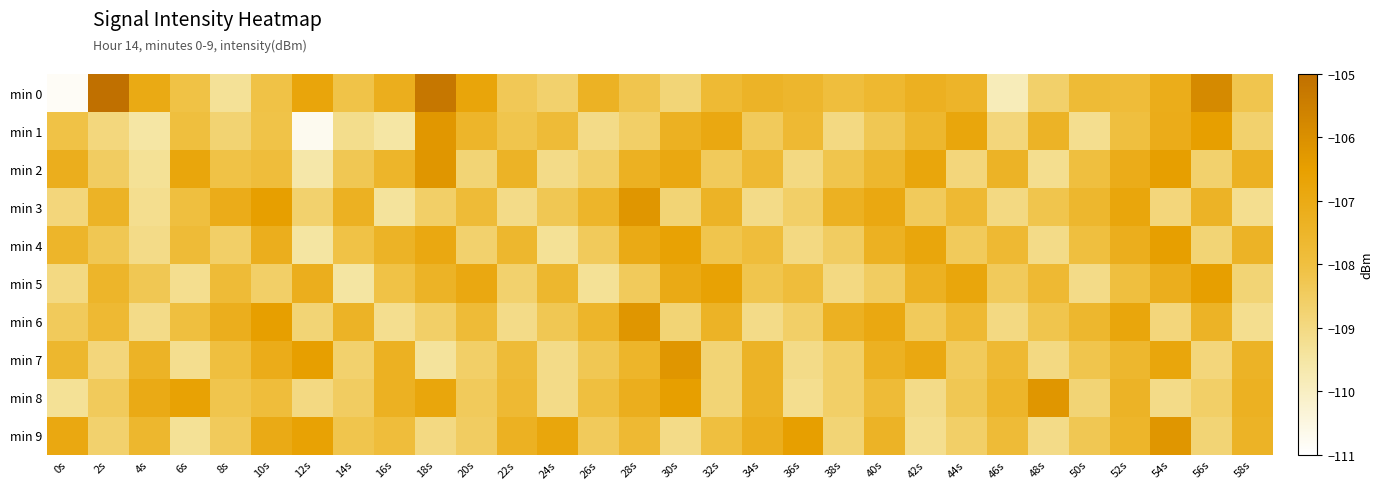

Reading left to right, transcribe all the data shown in this chart.

min 0: 0s=-110.8	2s=-105.0	4s=-107.0	6s=-108.1	8s=-109.3	10s=-108.1	12s=-106.8	14s=-108.1	16s=-107.2	18s=-105.2	20s=-106.8	22s=-108.3	24s=-108.7	26s=-107.4	28s=-108.2	30s=-108.8	32s=-107.7	34s=-107.4	36s=-107.6	38s=-107.9	40s=-107.6	42s=-107.3	44s=-107.5	46s=-109.9	48s=-108.7	50s=-107.8	52s=-107.9	54s=-107.1	56s=-105.8	58s=-108.2
min 1: 0s=-108.1	2s=-108.9	4s=-109.5	6s=-108.0	8s=-108.8	10s=-108.1	12s=-110.7	14s=-109.2	16s=-109.5	18s=-106.2	20s=-107.5	22s=-108.2	24s=-107.8	26s=-109.1	28s=-108.6	30s=-107.3	32s=-106.9	34s=-108.4	36s=-107.7	38s=-109.0	40s=-108.3	42s=-107.6	44s=-106.8	46s=-108.9	48s=-107.4	50s=-109.2	52s=-108.0	54s=-107.1	56s=-106.5	58s=-108.7
min 2: 0s=-107.2	2s=-108.5	4s=-109.3	6s=-106.8	8s=-108.1	10s=-107.9	12s=-109.6	14s=-108.3	16s=-107.5	18s=-106.2	20s=-108.8	22s=-107.4	24s=-109.1	26s=-108.6	28s=-107.3	30s=-106.9	32s=-108.4	34s=-107.7	36s=-109.0	38s=-108.2	40s=-107.6	42s=-106.8	44s=-108.9	46s=-107.4	48s=-109.2	50s=-108.0	52s=-107.1	54s=-106.5	56s=-108.7	58s=-107.3
min 3: 0s=-108.9	2s=-107.4	4s=-109.2	6s=-108.0	8s=-107.1	10s=-106.5	12s=-108.7	14s=-107.3	16s=-109.4	18s=-108.6	20s=-107.8	22s=-109.1	24s=-108.3	26s=-107.5	28s=-106.2	30s=-108.8	32s=-107.4	34s=-109.1	36s=-108.6	38s=-107.3	40s=-106.9	42s=-108.4	44s=-107.7	46s=-109.0	48s=-108.2	50s=-107.6	52s=-106.8	54s=-108.9	56s=-107.4	58s=-109.2
min 4: 0s=-107.5	2s=-108.3	4s=-109.1	6s=-107.8	8s=-108.6	10s=-107.2	12s=-109.5	14s=-108.1	16s=-107.4	18s=-106.9	20s=-108.7	22s=-107.6	24s=-109.3	26s=-108.4	28s=-107.0	30s=-106.6	32s=-108.2	34s=-107.9	36s=-109.0	38s=-108.5	40s=-107.3	42s=-106.8	44s=-108.4	46s=-107.7	48s=-109.1	50s=-108.0	52s=-107.2	54s=-106.5	56s=-108.8	58s=-107.4
min 5: 0s=-109.0	2s=-107.5	4s=-108.3	6s=-109.2	8s=-107.8	10s=-108.6	12s=-107.2	14s=-109.5	16s=-108.1	18s=-107.4	20s=-106.9	22s=-108.7	24s=-107.6	26s=-109.3	28s=-108.4	30s=-107.0	32s=-106.6	34s=-108.2	36s=-107.9	38s=-109.0	40s=-108.5	42s=-107.3	44s=-106.8	46s=-108.4	48s=-107.7	50s=-109.1	52s=-108.0	54s=-107.2	56s=-106.5	58s=-108.8
min 6: 0s=-108.4	2s=-107.7	4s=-109.1	6s=-108.0	8s=-107.2	10s=-106.5	12s=-108.8	14s=-107.4	16s=-109.2	18s=-108.6	20s=-107.8	22s=-109.1	24s=-108.3	26s=-107.5	28s=-106.2	30s=-108.8	32s=-107.4	34s=-109.1	36s=-108.6	38s=-107.3	40s=-106.9	42s=-108.4	44s=-107.7	46s=-109.0	48s=-108.2	50s=-107.6	52s=-106.8	54s=-108.9	56s=-107.4	58s=-109.2
min 7: 0s=-107.6	2s=-108.9	4s=-107.4	6s=-109.2	8s=-108.0	10s=-107.1	12s=-106.5	14s=-108.7	16s=-107.3	18s=-109.4	20s=-108.6	22s=-107.8	24s=-109.1	26s=-108.3	28s=-107.5	30s=-106.2	32s=-108.8	34s=-107.4	36s=-109.1	38s=-108.6	40s=-107.3	42s=-106.9	44s=-108.4	46s=-107.7	48s=-109.0	50s=-108.2	52s=-107.6	54s=-106.8	56s=-108.9	58s=-107.4
min 8: 0s=-109.3	2s=-108.4	4s=-107.0	6s=-106.6	8s=-108.2	10s=-107.9	12s=-109.0	14s=-108.5	16s=-107.3	18s=-106.8	20s=-108.4	22s=-107.7	24s=-109.1	26s=-108.0	28s=-107.2	30s=-106.5	32s=-108.8	34s=-107.4	36s=-109.2	38s=-108.6	40s=-107.8	42s=-109.1	44s=-108.3	46s=-107.5	48s=-106.2	50s=-108.8	52s=-107.4	54s=-109.1	56s=-108.6	58s=-107.3
min 9: 0s=-106.9	2s=-108.7	4s=-107.6	6s=-109.3	8s=-108.4	10s=-107.0	12s=-106.6	14s=-108.2	16s=-107.9	18s=-109.0	20s=-108.5	22s=-107.3	24s=-106.8	26s=-108.4	28s=-107.7	30s=-109.1	32s=-108.0	34s=-107.2	36s=-106.5	38s=-108.8	40s=-107.4	42s=-109.2	44s=-108.6	46s=-107.8	48s=-109.1	50s=-108.3	52s=-107.5	54s=-106.2	56s=-108.8	58s=-107.4